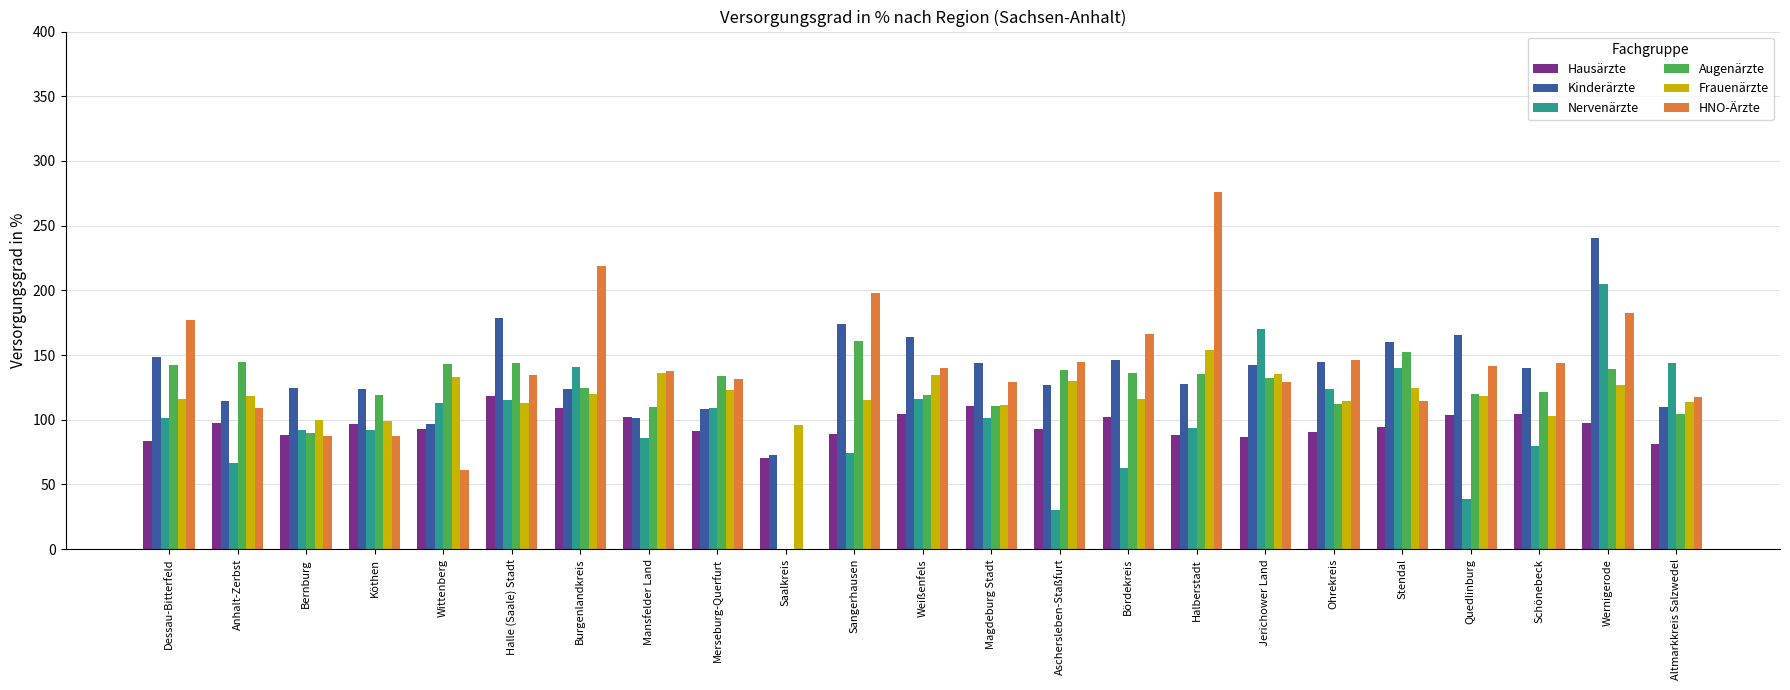

At which category does the chart reach its peak across all series?

Halberstadt